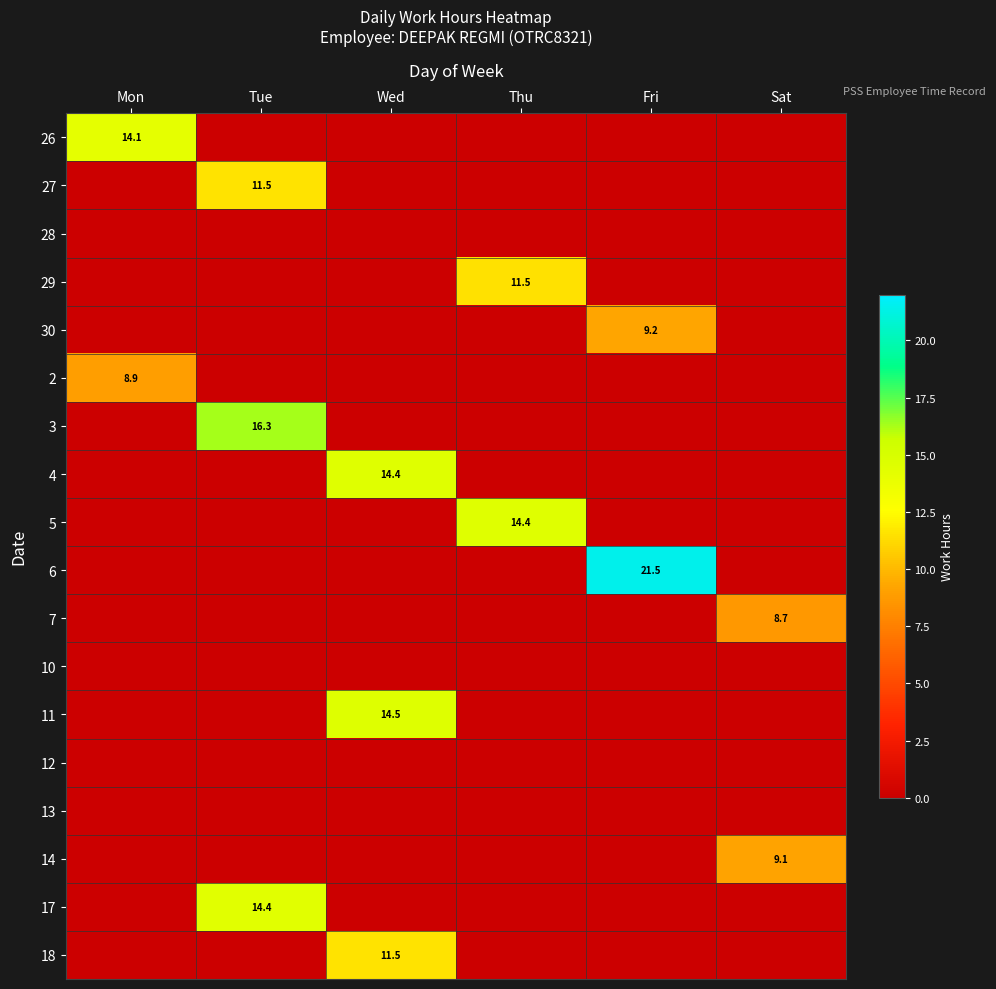

The value of 6 at Fri is 35.3. True or false?

False